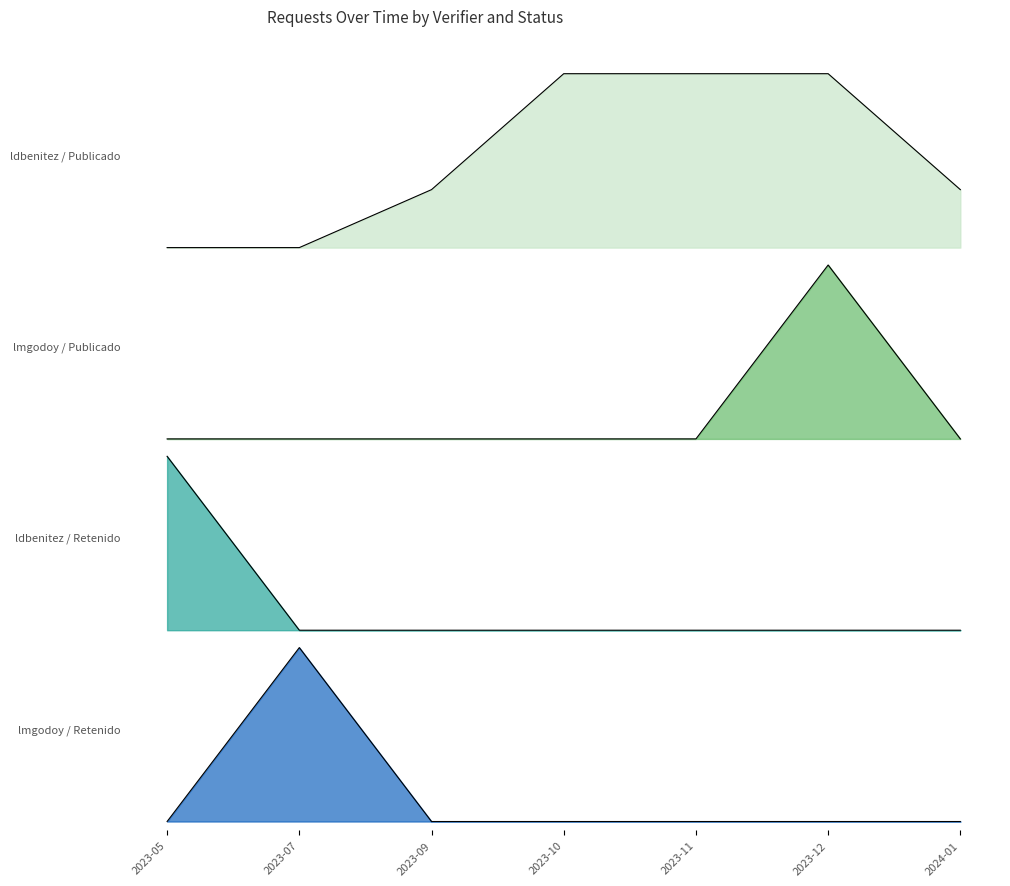

True or false: lmgodoy / Retenido and ldbenitez / Retenido cross at least once.

True